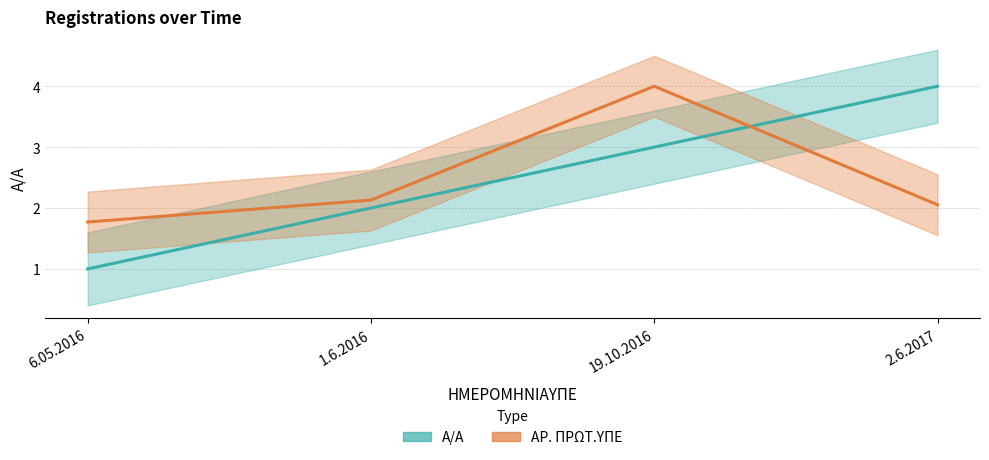

What is the smallest value displayed?

1.0